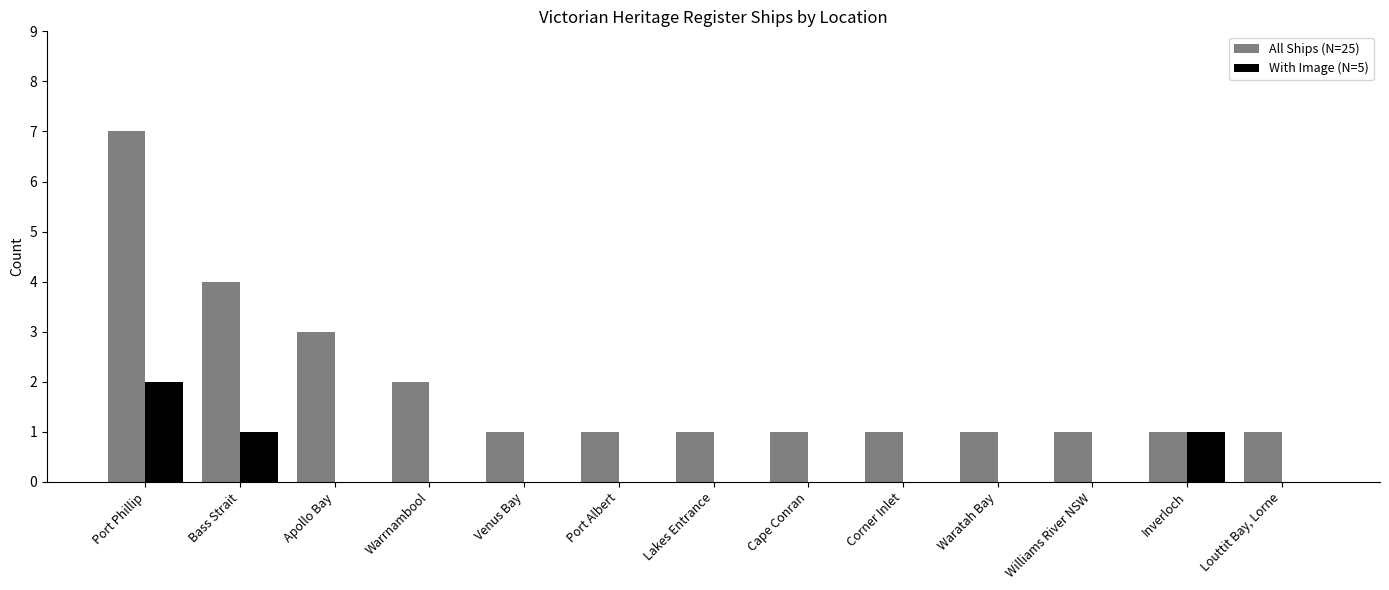

The value of All Ships (N=25) at Port Phillip is 1. True or false?

False